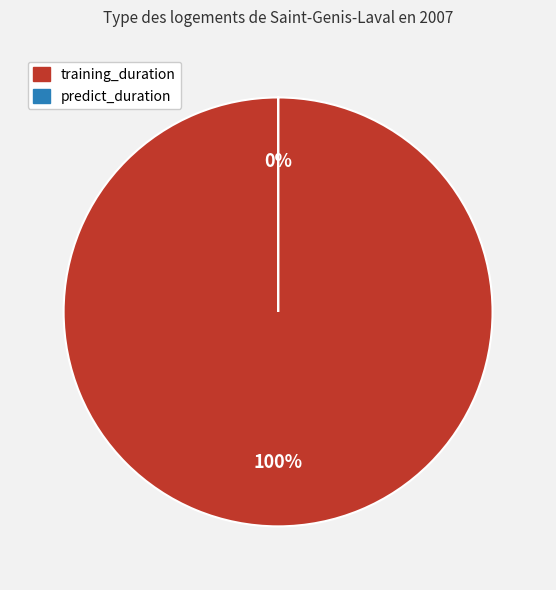

To the nearest percent, what is the difference between the largest and smallest slice percentages?

100%